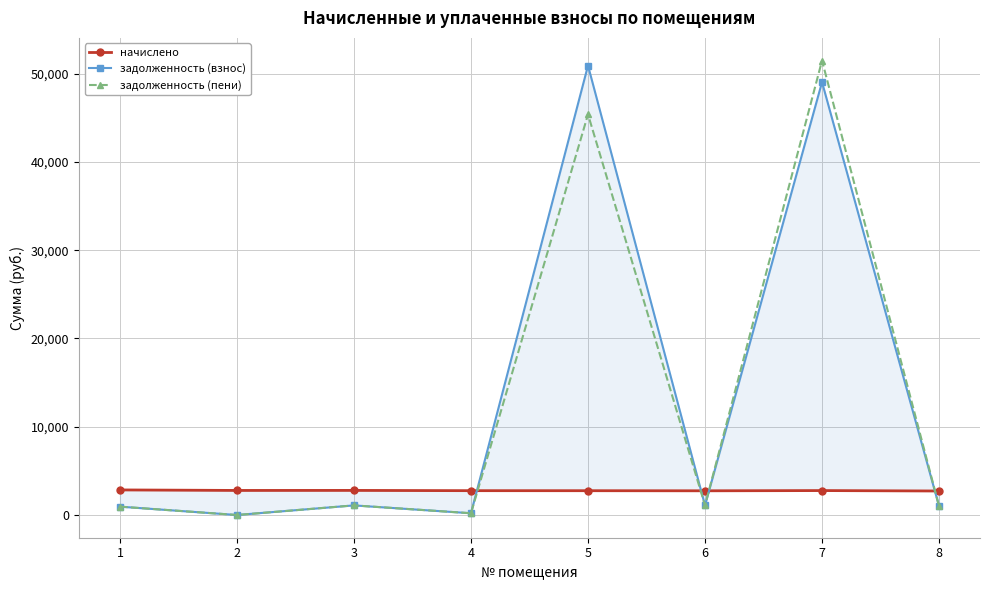

Count the number of categories in the chart.

8